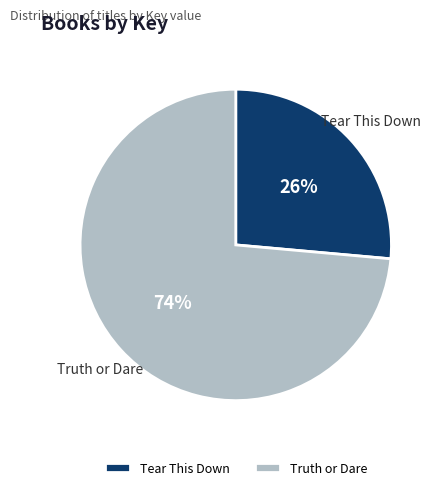

Rank the categories by value from highest to lowest.

Truth or Dare, Tear This Down